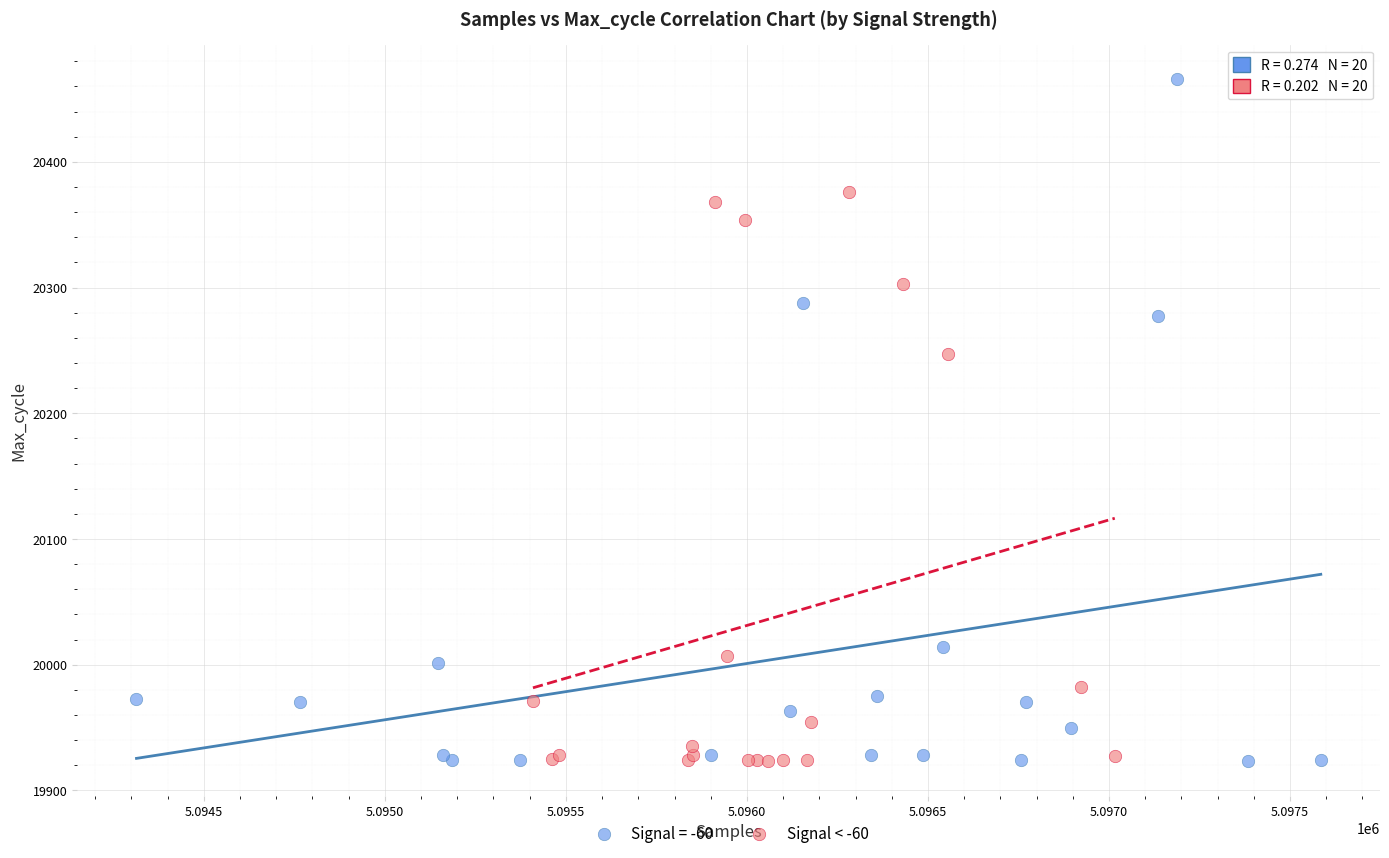

Which series contains the highest Y value?

Signal = -60